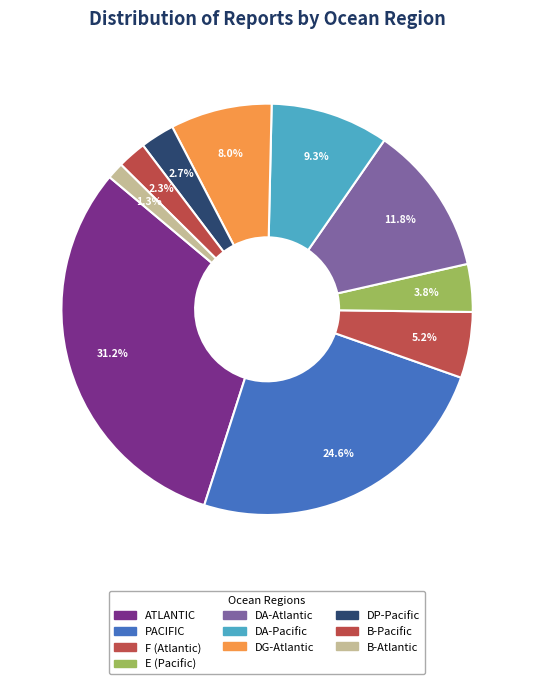

Does B-Atlantic represent more than half of the total?

No